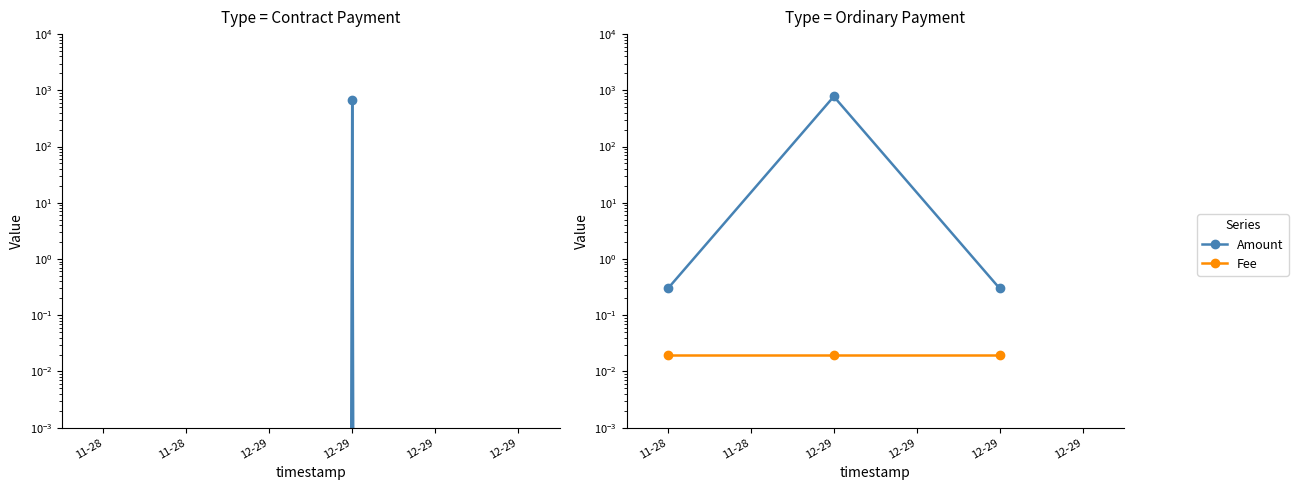

Is the value of Amount at 12-29 greater than the value of Fee at 12-29?

Yes